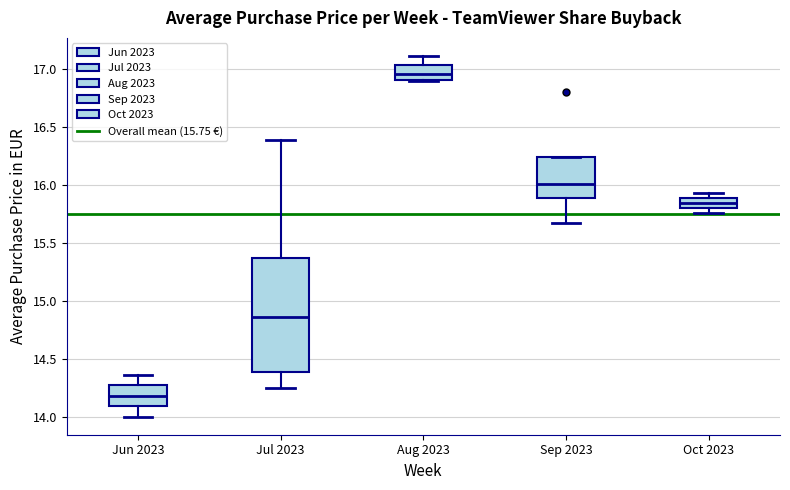

Which box is the tallest, from its lower edge to its upper edge?

Jul 2023